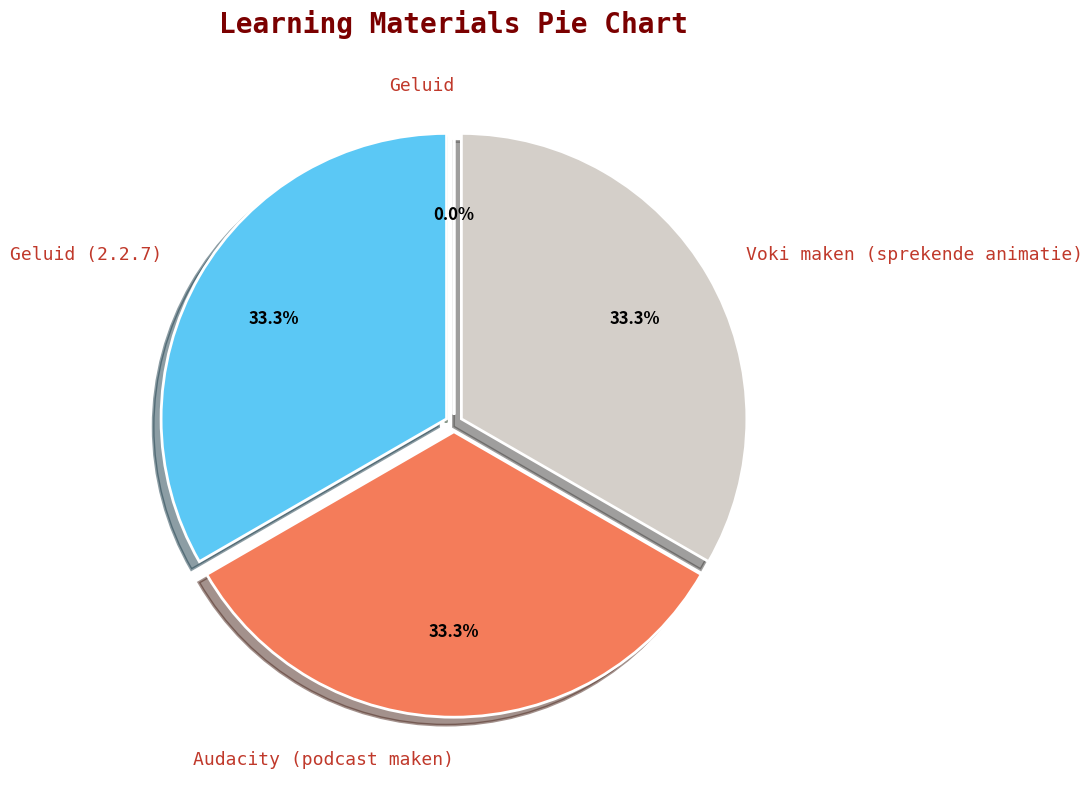

To the nearest percent, what is the average slice percentage?

25%